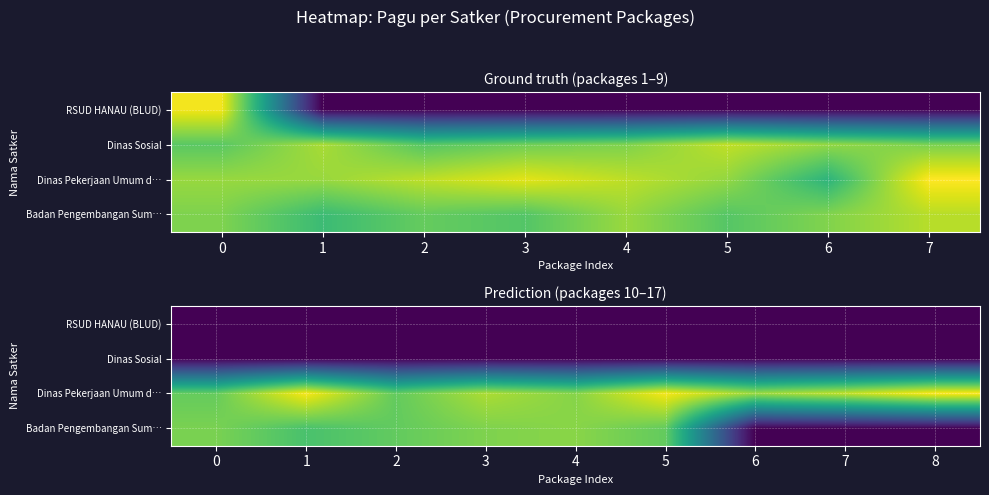

At how many categories does at least one series exceed 20?

3